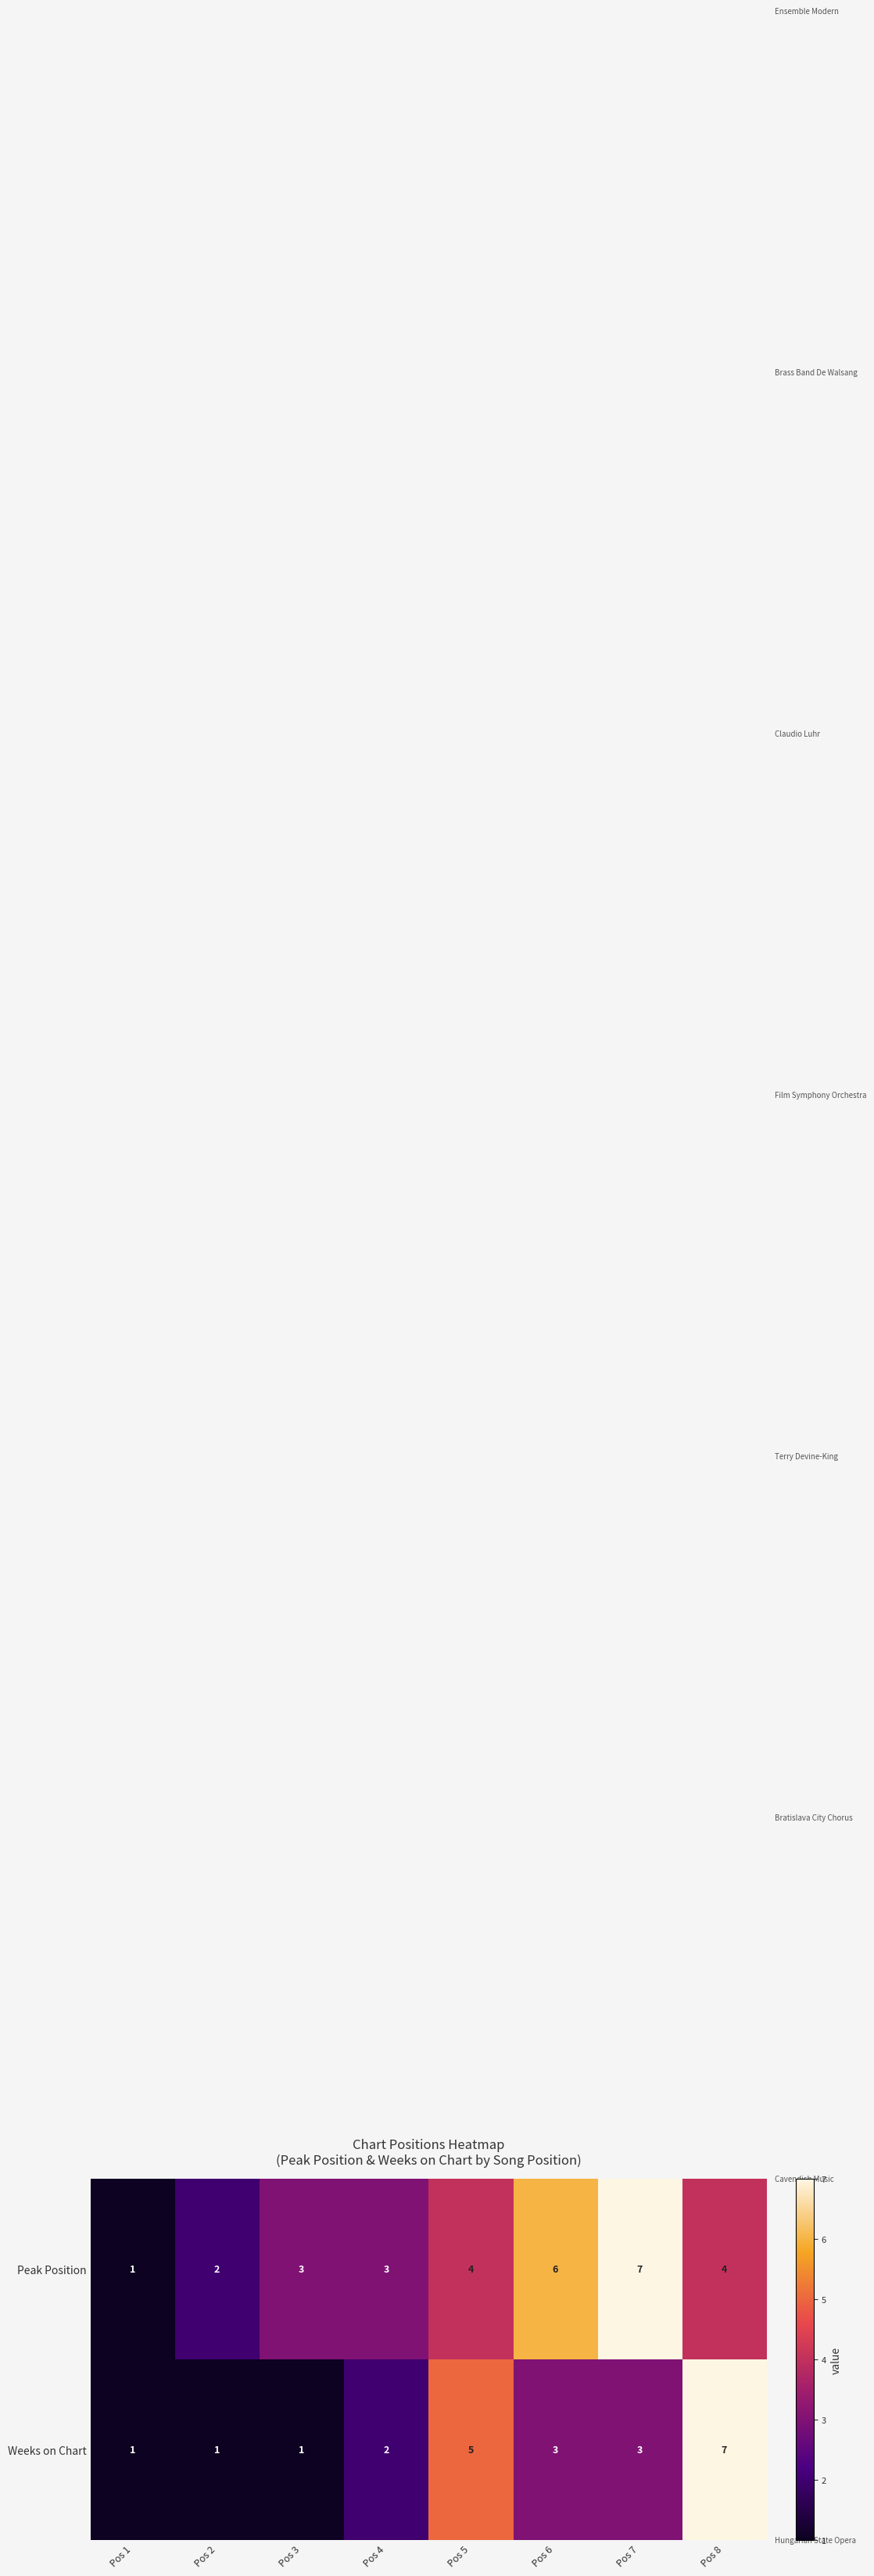

What is the difference between the second highest and second lowest values in the Peak Position series?

4